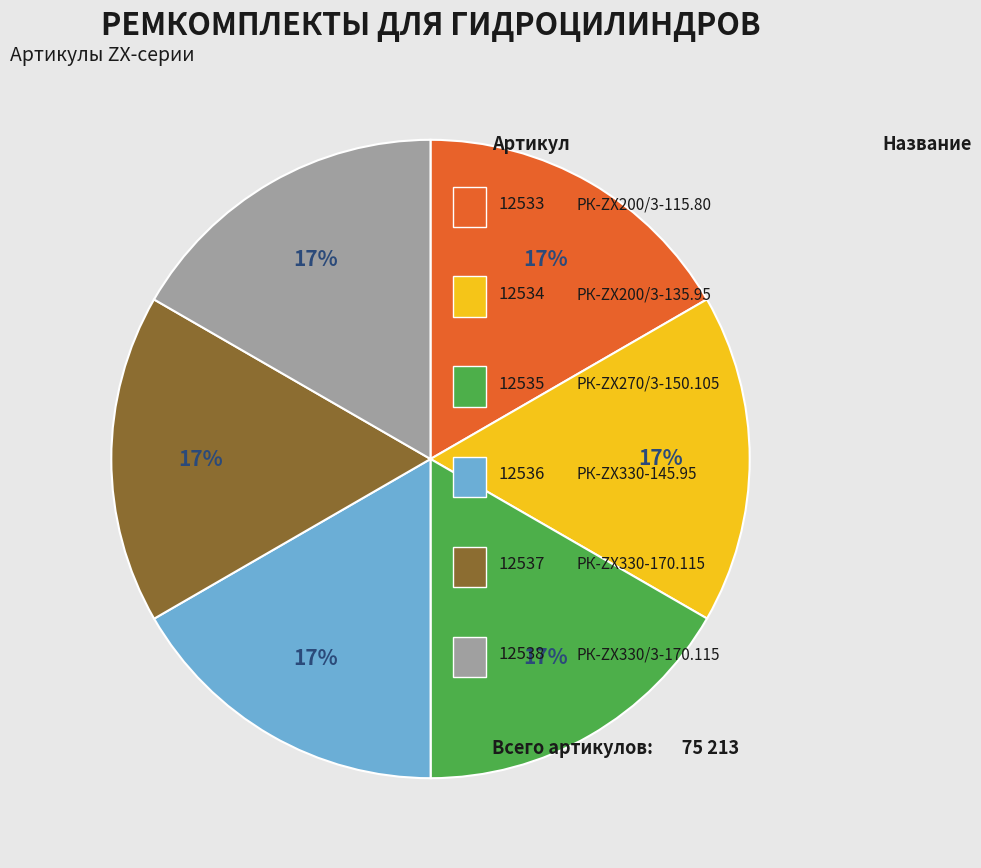

Is there a majority slice in this chart?

No